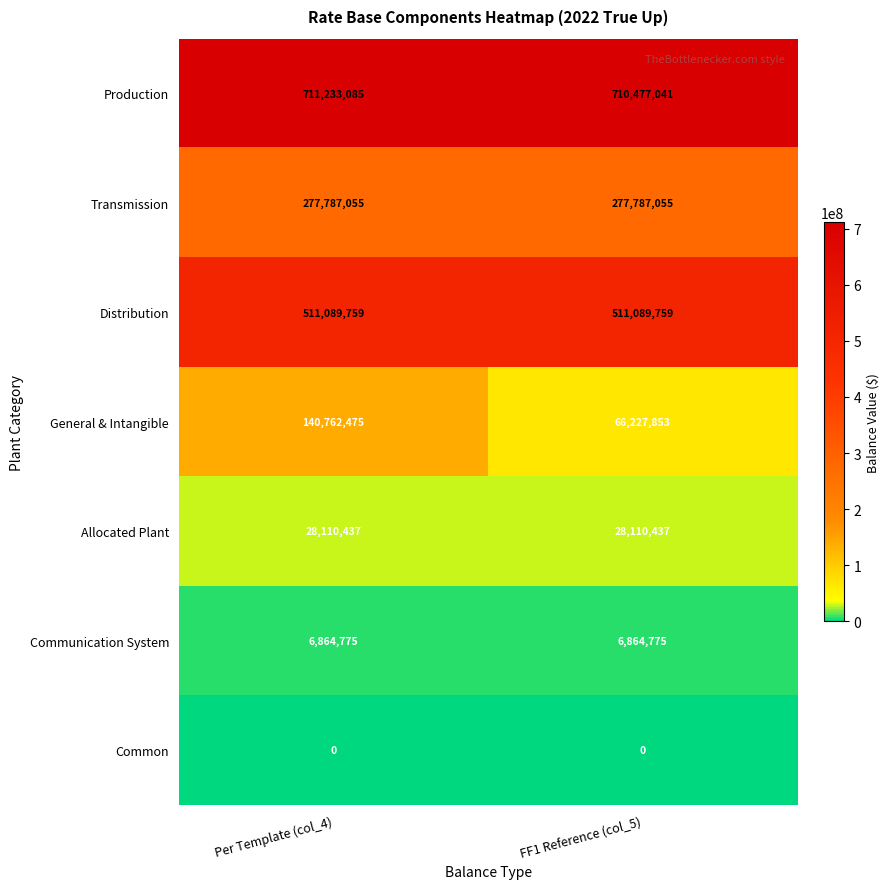

What is the highest value of the Allocated Plant series?

28110437